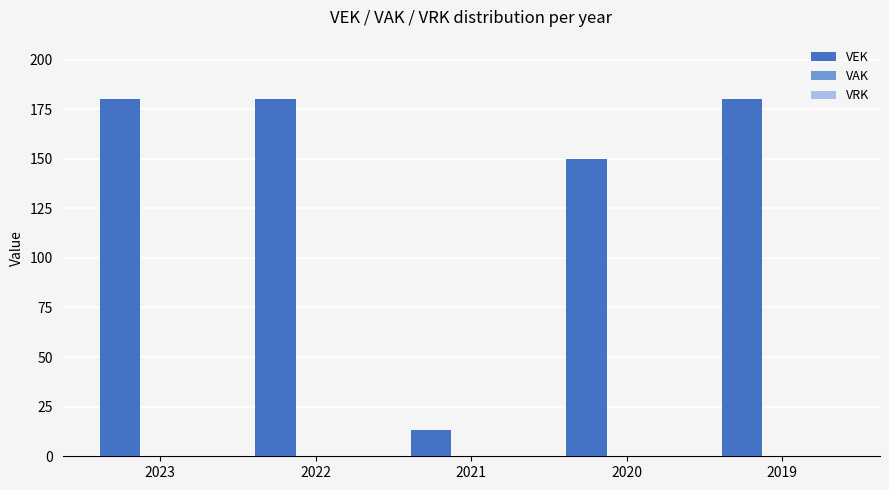

What is the minimum value shown in the chart?

13